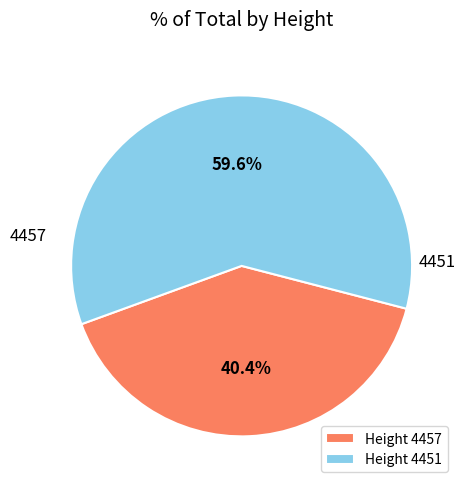

What is the ratio of the value at 4451 to the value at 4457?

1.5